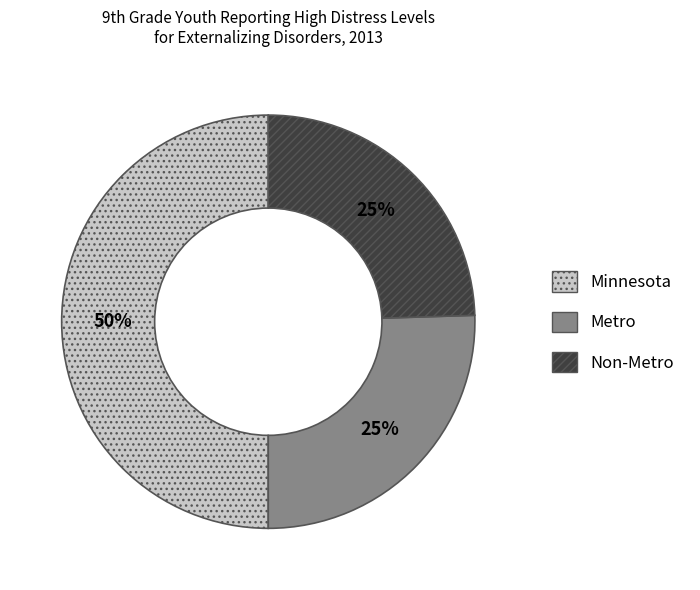

Which category has the biggest portion of the pie?

Minnesota